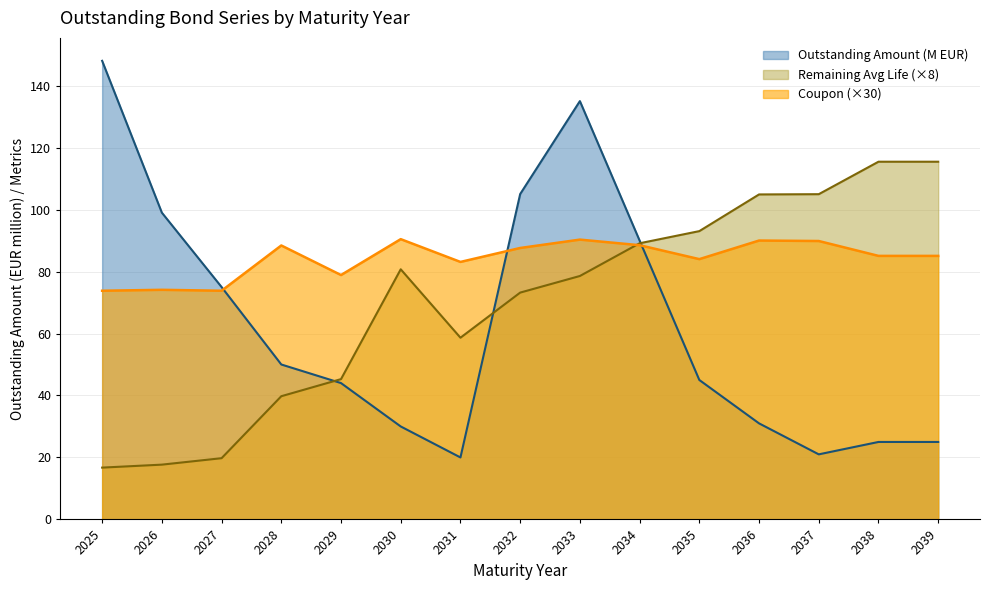

What is the difference between the Coupon values at 2032 and 2039?

2.5